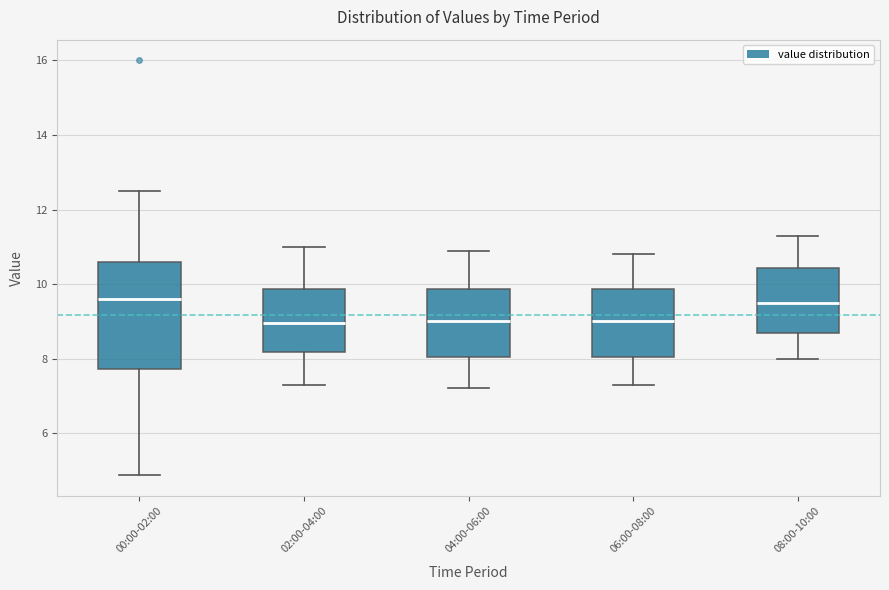

Reading left to right, read every box against the y-axis: the position of its median line, the range the box covers, and the ends of its whiskers. The values are not printed on the chart, so give them approximately, as read against the axis.

00:00-02:00: median 9.6, box 7.8 to 10.6, whiskers 4.8 to 12.6
02:00-04:00: median 9.0, box 8.2 to 9.8, whiskers 7.4 to 11.0
04:00-06:00: median 9.0, box 8.0 to 9.8, whiskers 7.2 to 11.0
06:00-08:00: median 9.0, box 8.0 to 9.8, whiskers 7.4 to 10.8
08:00-10:00: median 9.6, box 8.8 to 10.4, whiskers 8.0 to 11.4